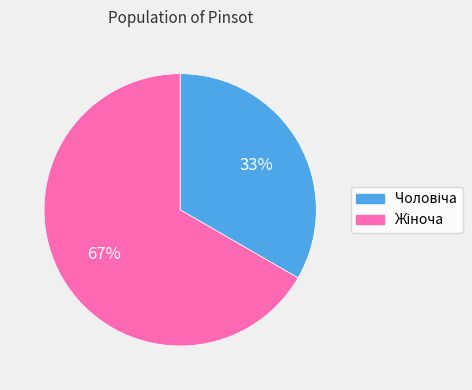

How many slices are in this pie chart?

2